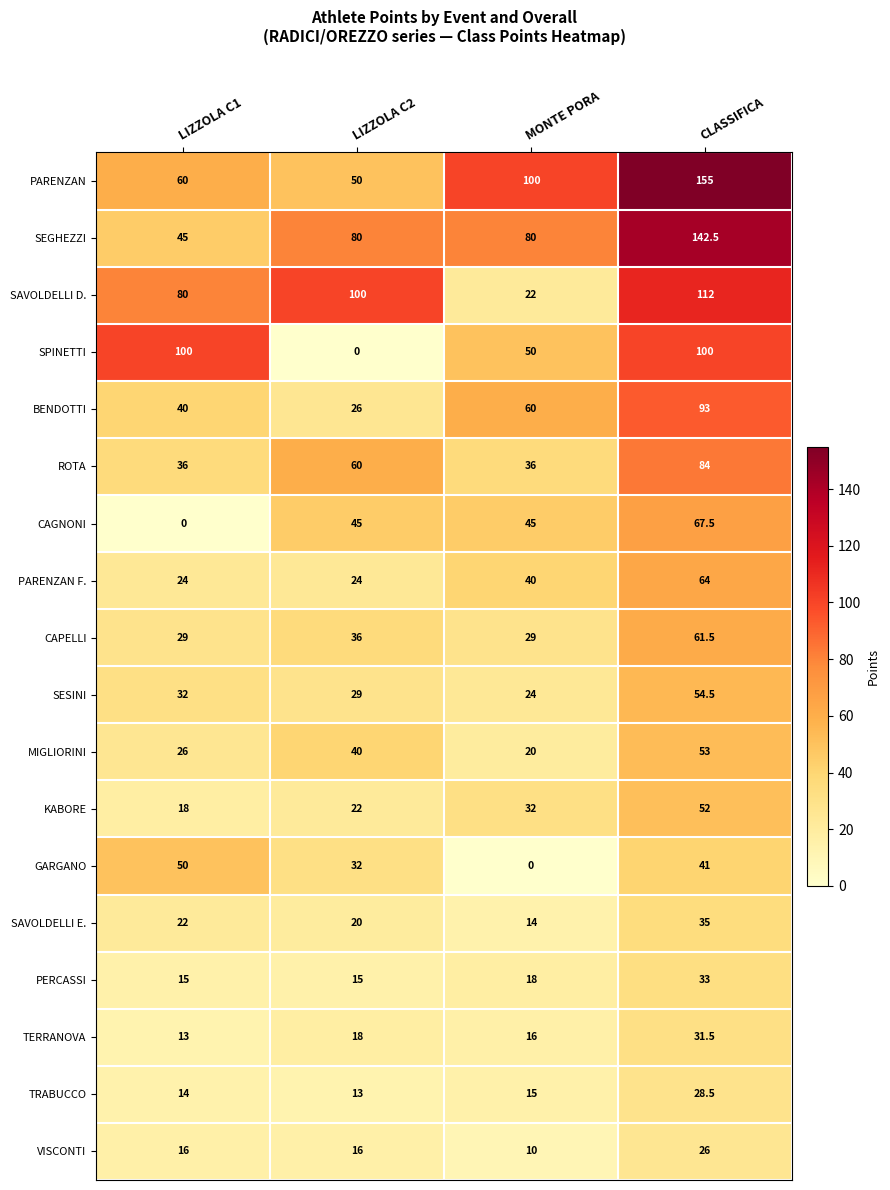

List the series in order of their peak value, lowest first.

VISCONTI, TRABUCCO, TERRANOVA, PERCASSI, SAVOLDELLI E., GARGANO, KABORE, MIGLIORINI, SESINI, CAPELLI, PARENZAN F., CAGNONI, ROTA, BENDOTTI, SPINETTI, SAVOLDELLI D., SEGHEZZI, PARENZAN